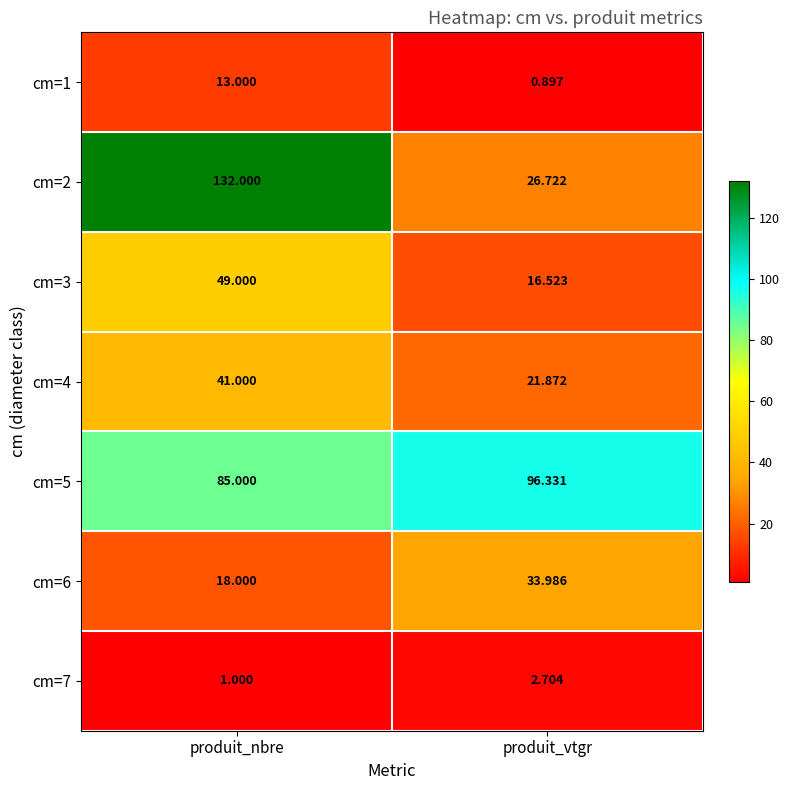

Which series has the widest spread of values?

cm=2